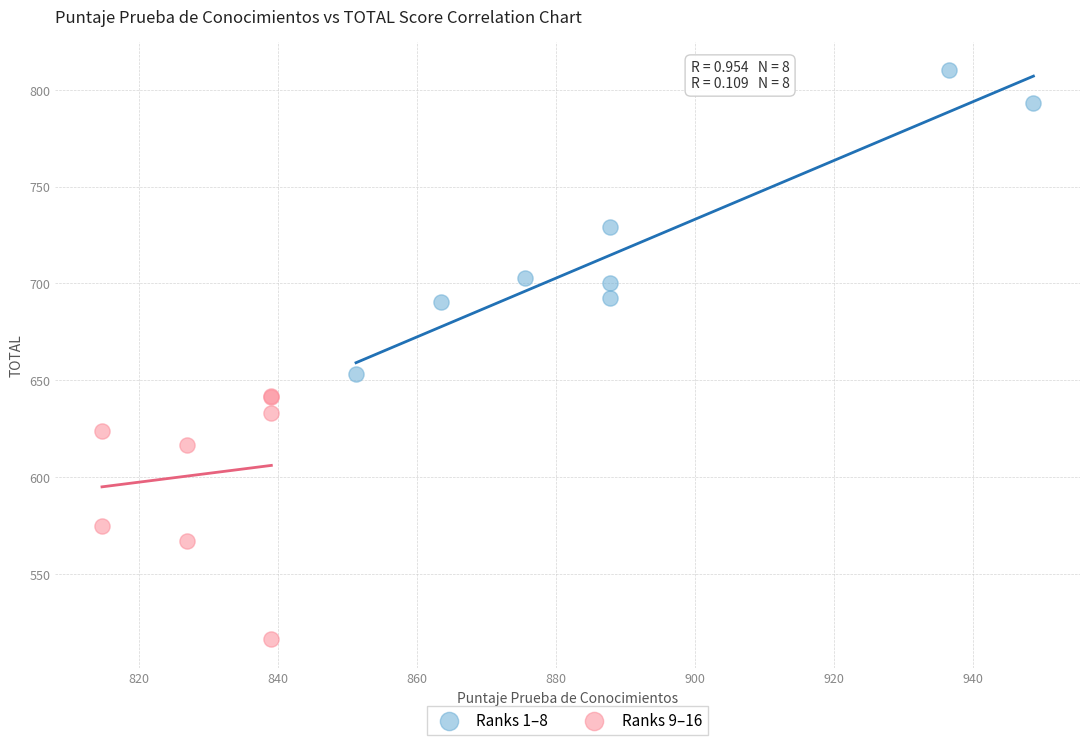

Which series reaches the maximum Y coordinate?

Ranks 1–8